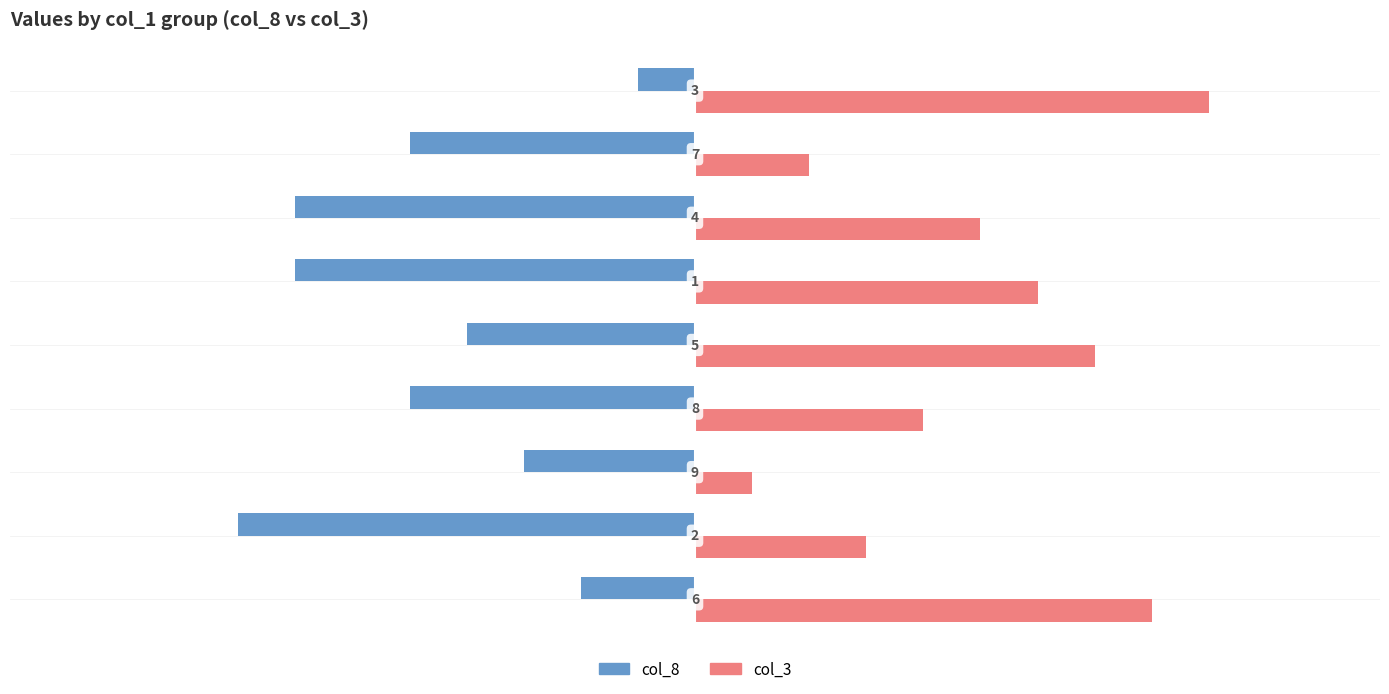

What is the difference between the maximum and minimum values in the col_8 series?

7